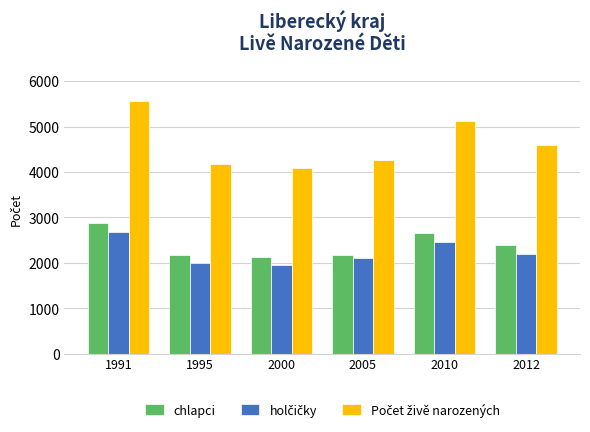

True or false: chlapci has a value of 2877 at 1991.

True